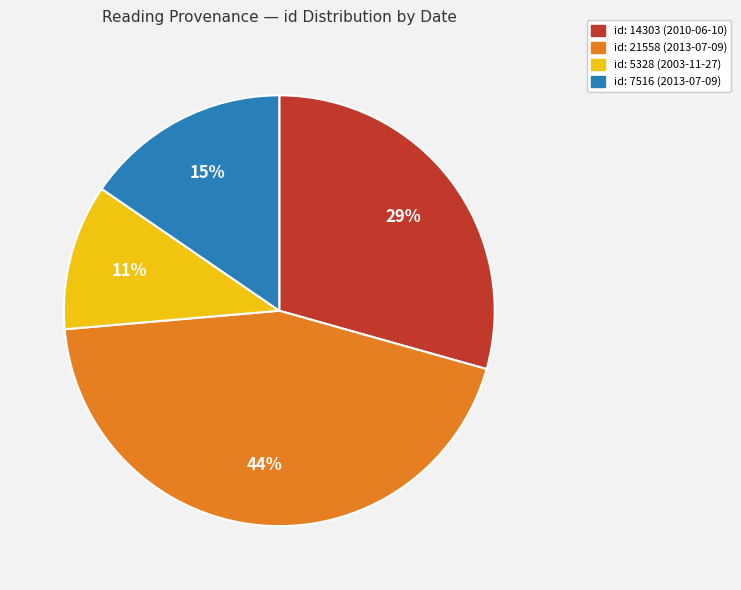

Is there any slice that represents more than half of the pie?

No